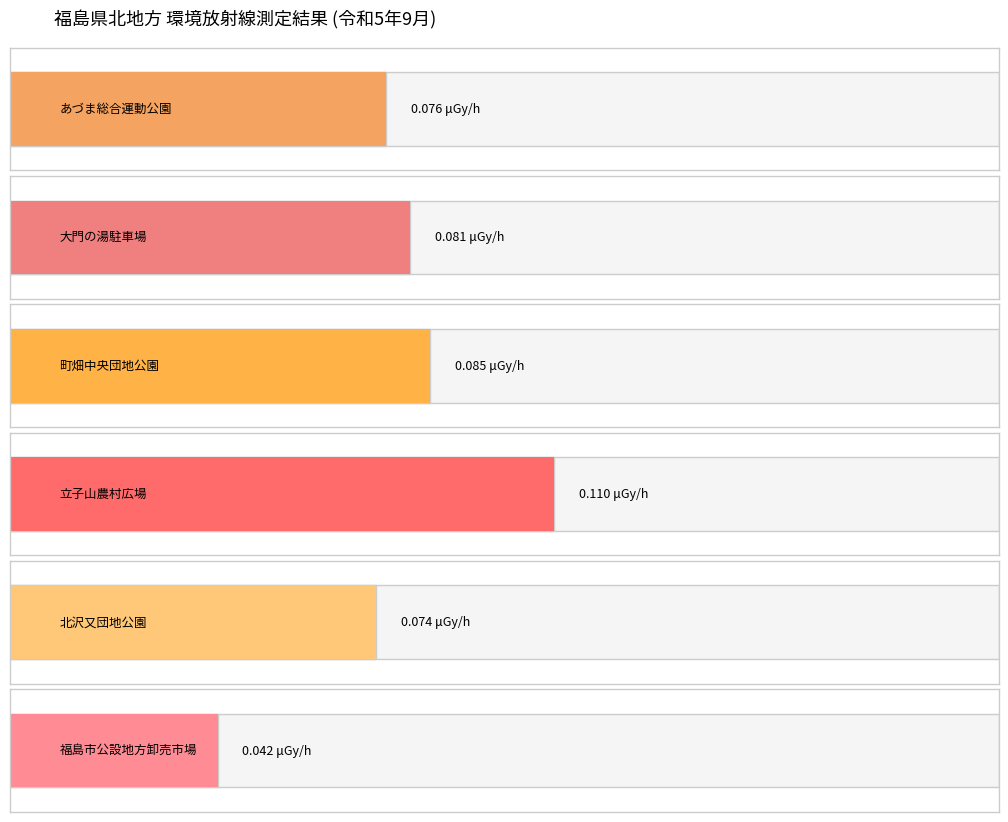

Are the bars grouped side by side (vs. stacked)?

Yes